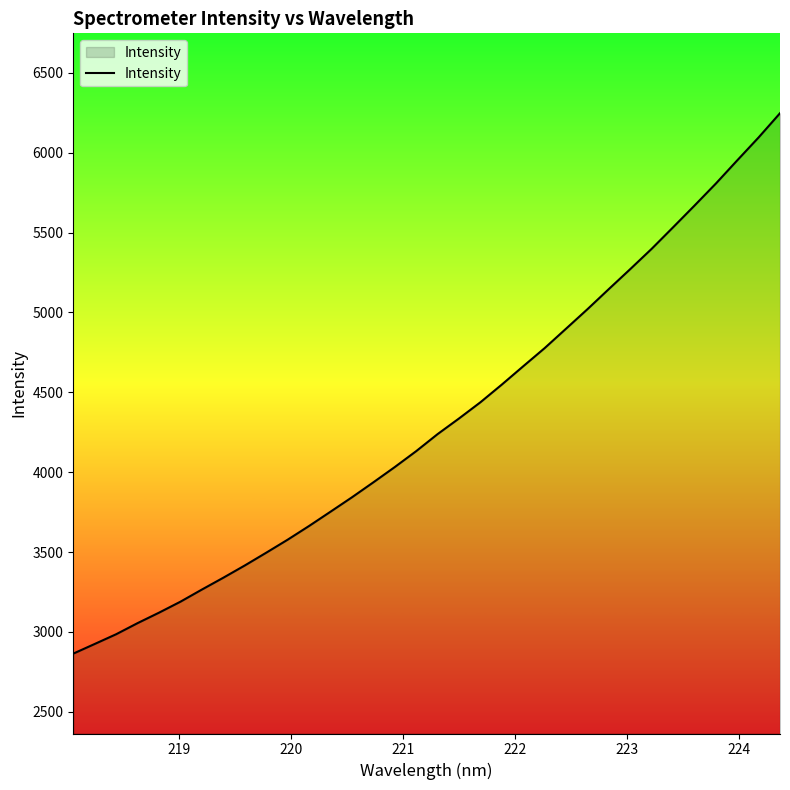

What is the difference between the maximum and minimum values?

3382.8